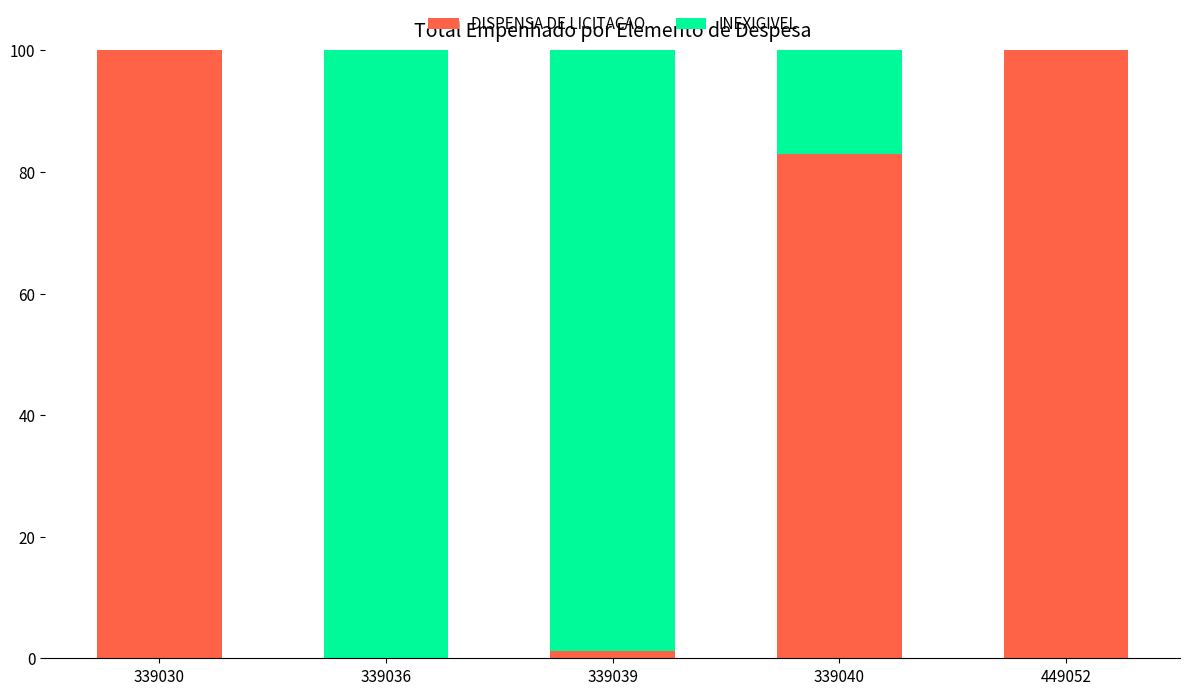

What is the maximum value for DISPENSA DE LICITACAO?

100.0